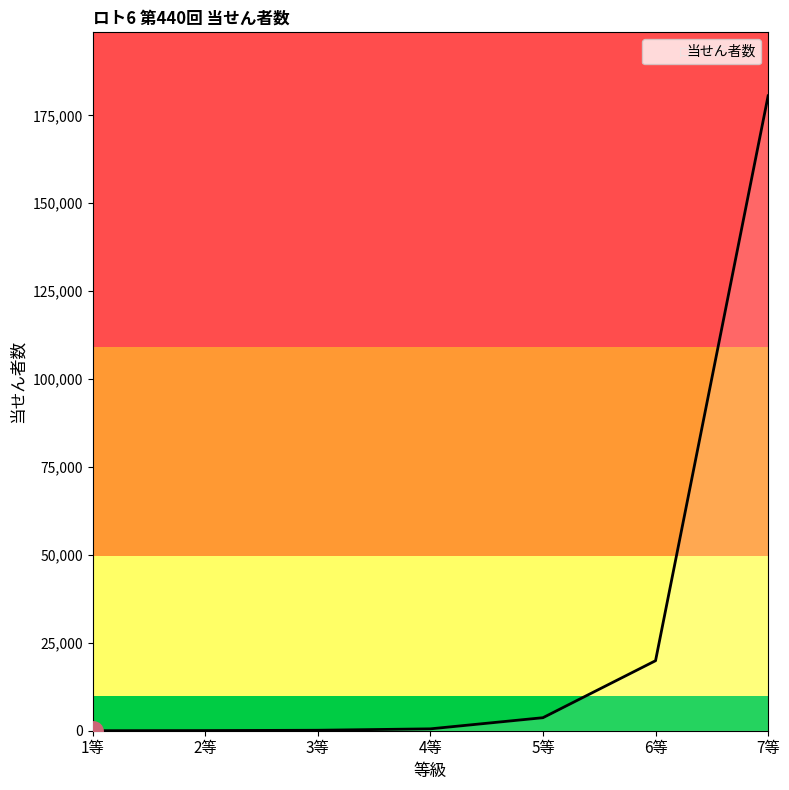

What is the smallest value displayed?

4